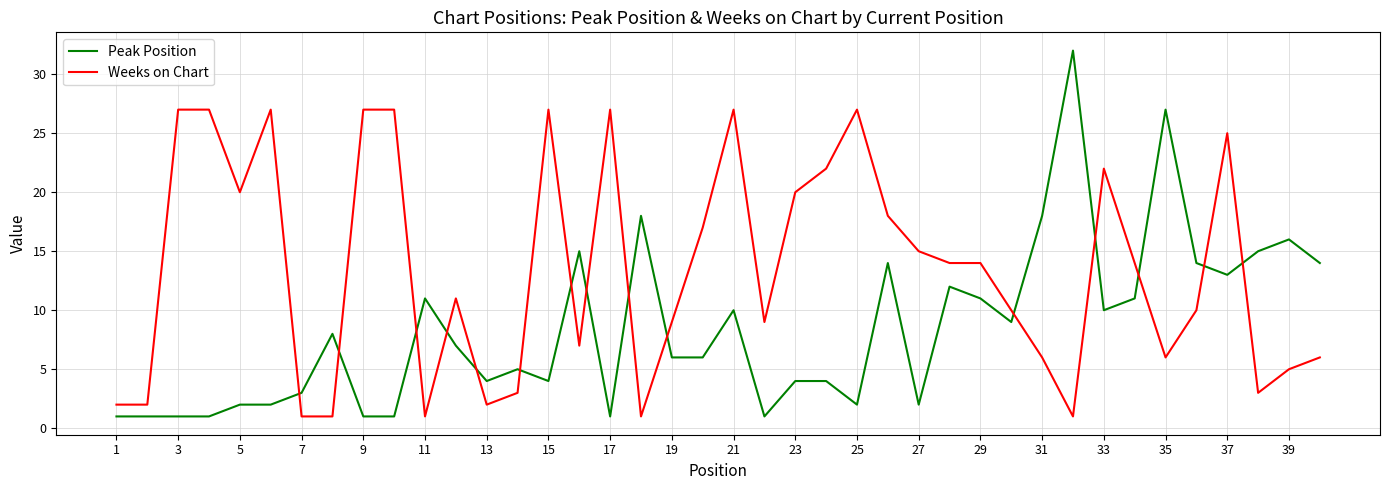

Which series has the widest spread of values?

Peak Position